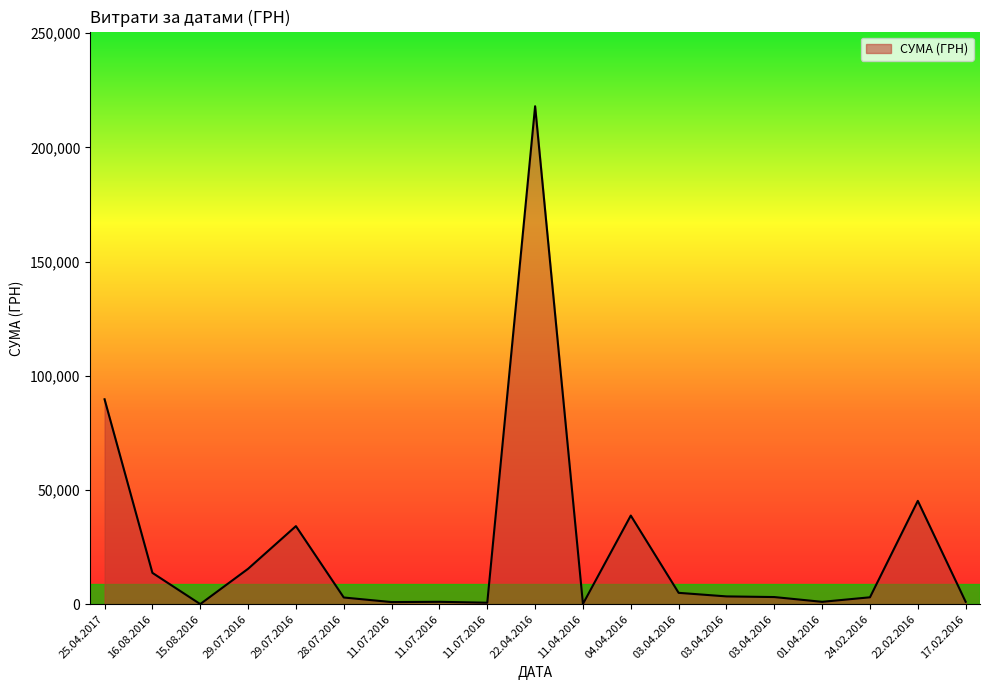

What is the label of the 11th point from the left?

11.04.2016